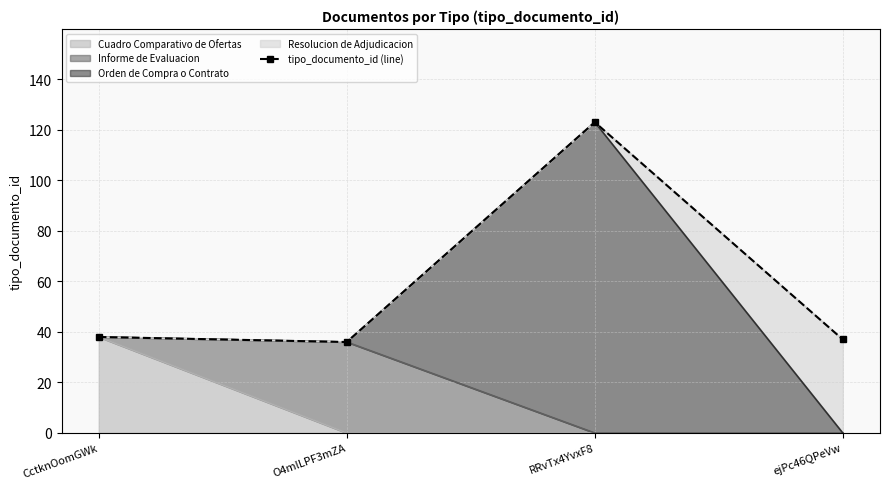

What is the label of the 3rd point from the left?

RRvTx4YvxF8